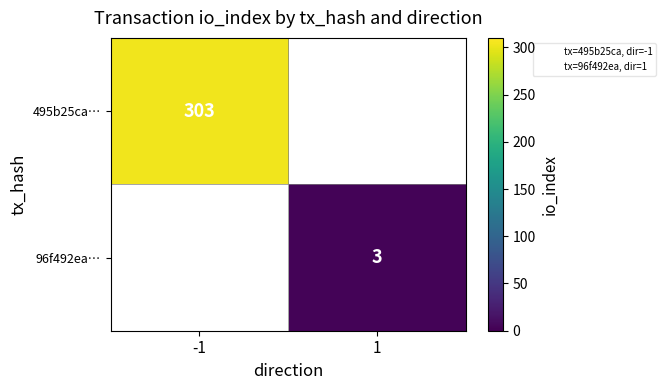

At how many categories does at least one series exceed 180?

1